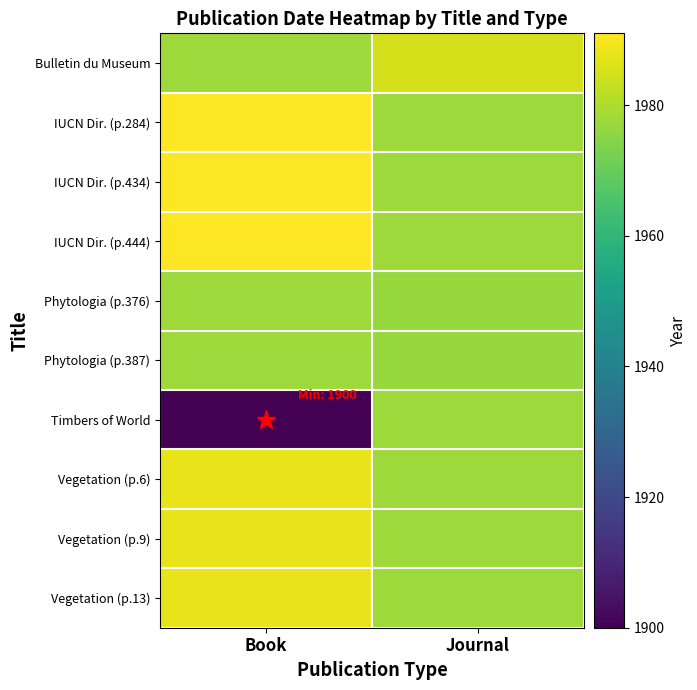

Reading right to left, what are all the values shown in this chart?

Bulletin du Museum: Journal=1985.0	Book=1977.6
IUCN Dir. (p.284): Journal=1977.6	Book=1991.0
IUCN Dir. (p.434): Journal=1977.6	Book=1991.0
IUCN Dir. (p.444): Journal=1977.6	Book=1991.0
Phytologia (p.376): Journal=1977.0	Book=1977.6
Phytologia (p.387): Journal=1977.0	Book=1977.6
Timbers of World: Journal=1977.6	Book=1900.0
Vegetation (p.6): Journal=1977.6	Book=1988.0
Vegetation (p.9): Journal=1977.6	Book=1988.0
Vegetation (p.13): Journal=1977.6	Book=1988.0